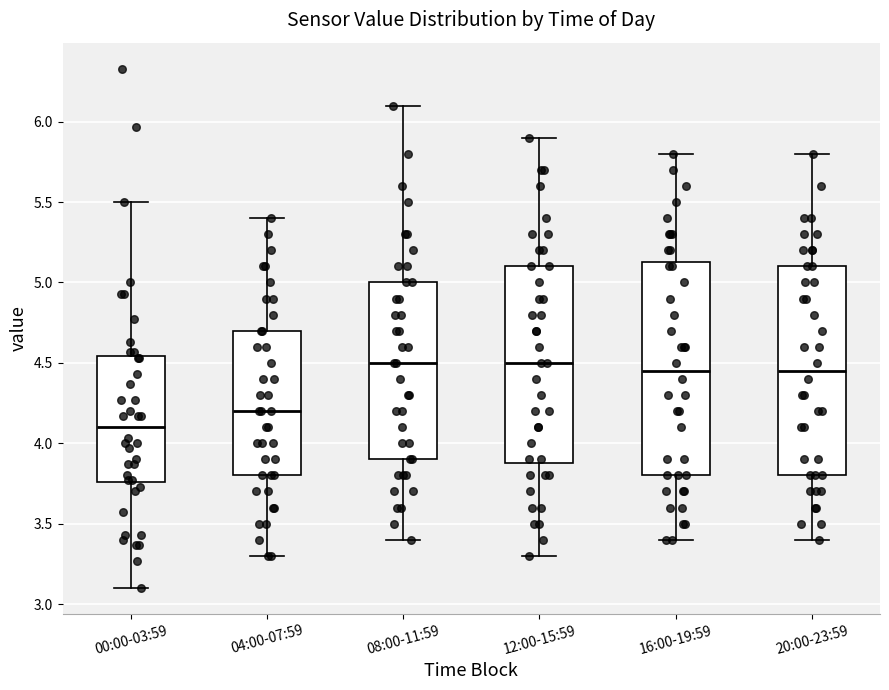

Where is the lower edge of the box for 00:00-03:59 on the y-axis? The values are not printed on the chart, so give them approximately, as read against the axis.

3.75